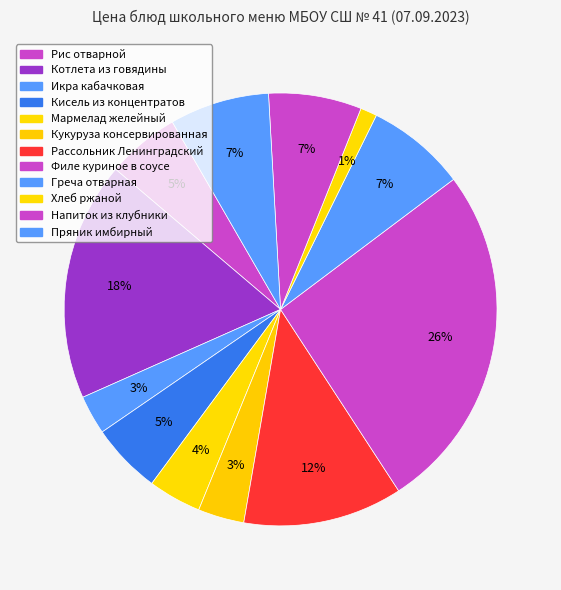

How many slices are in this pie chart?

12